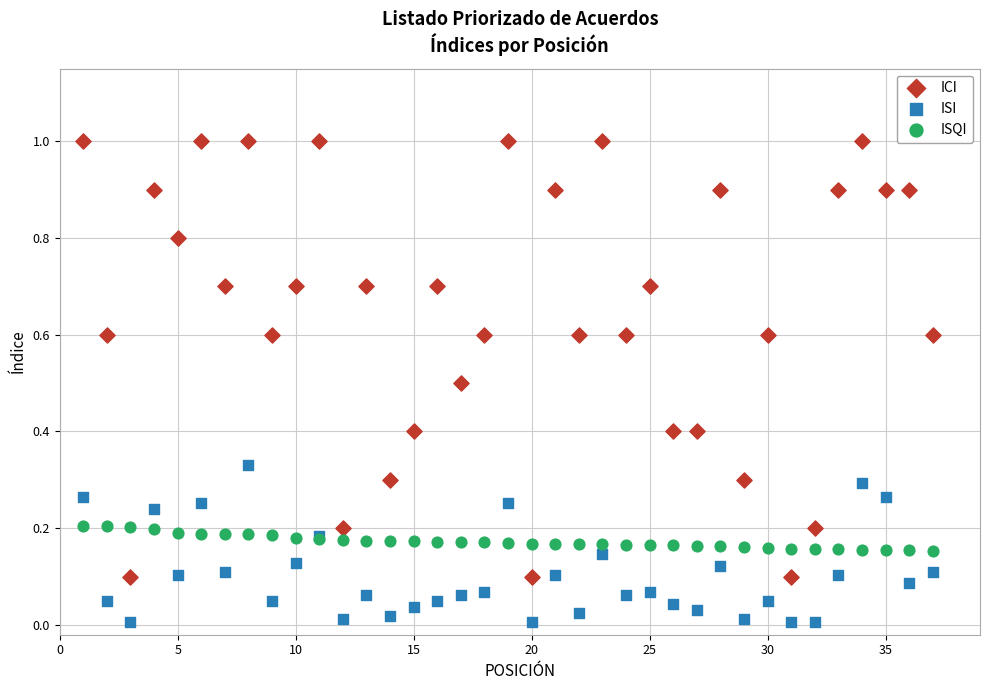

Which series reaches the maximum Y coordinate?

ICI